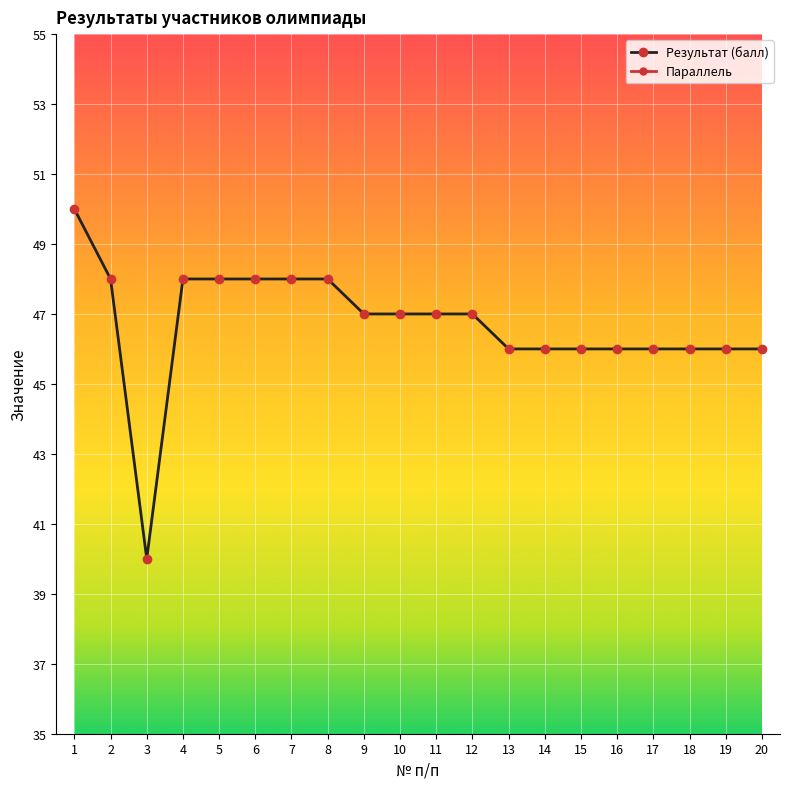

Where is Результат (балл) nearest to the value 45?

13